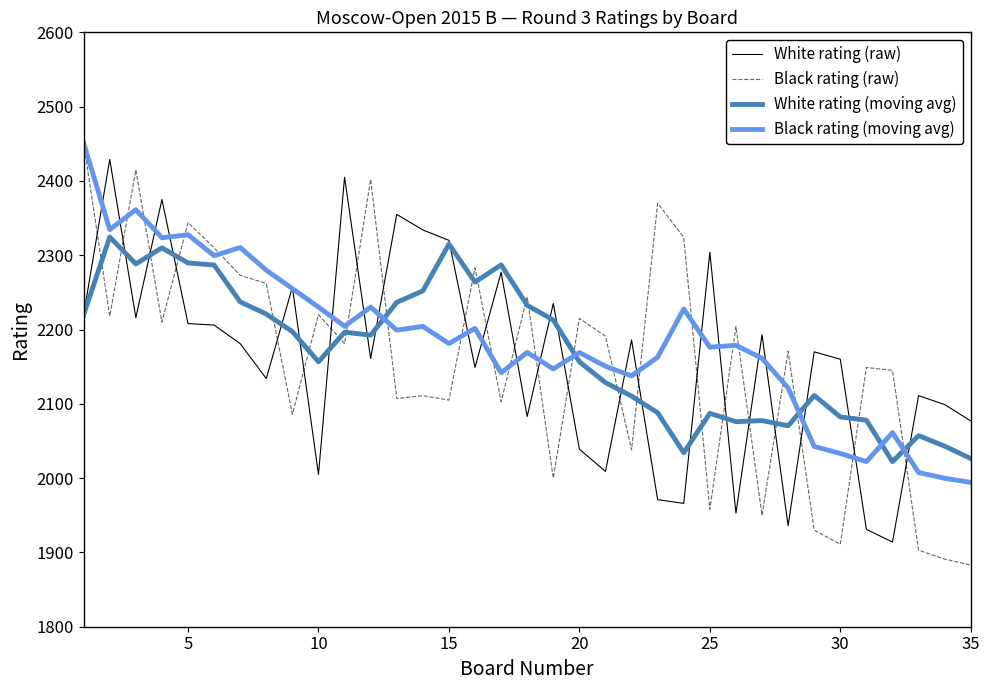

Which series has the largest range (max minus min)?

Black rating (raw)